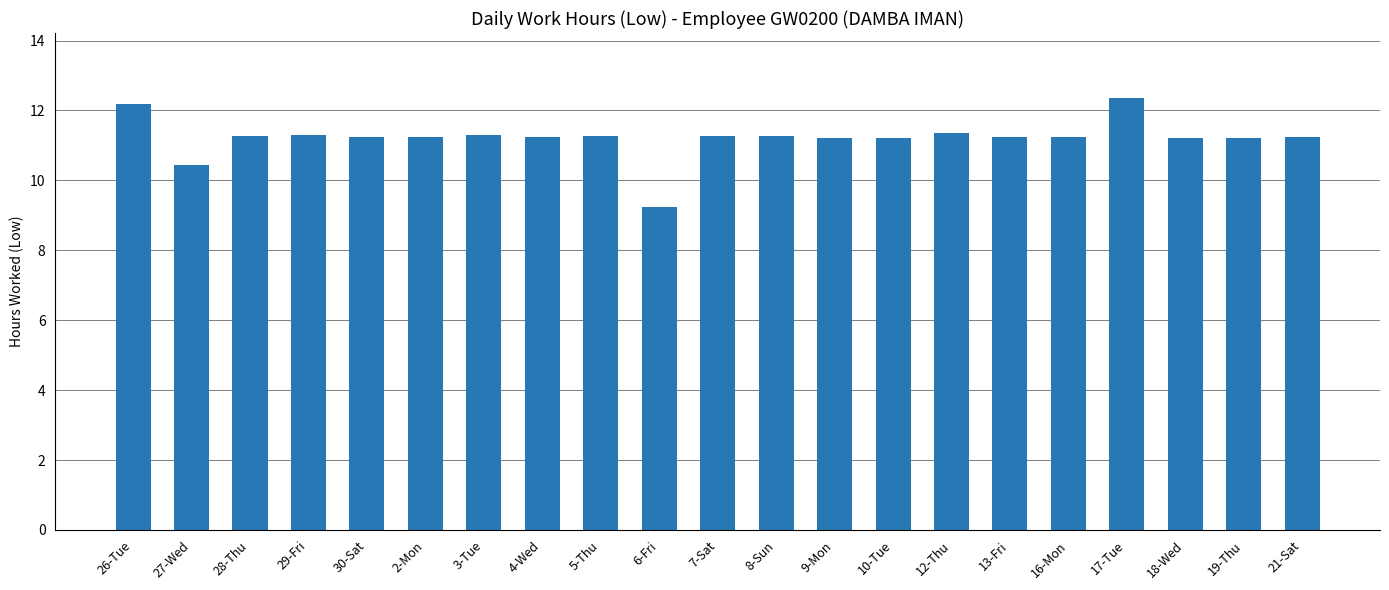

At which category does the chart reach its minimum across all series?

6-Fri